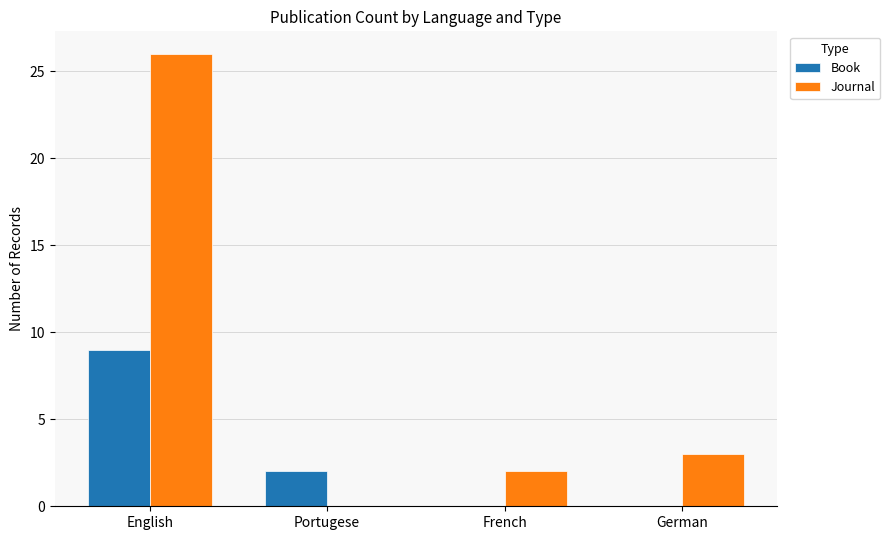

Which series changed the most between English and German?

Journal